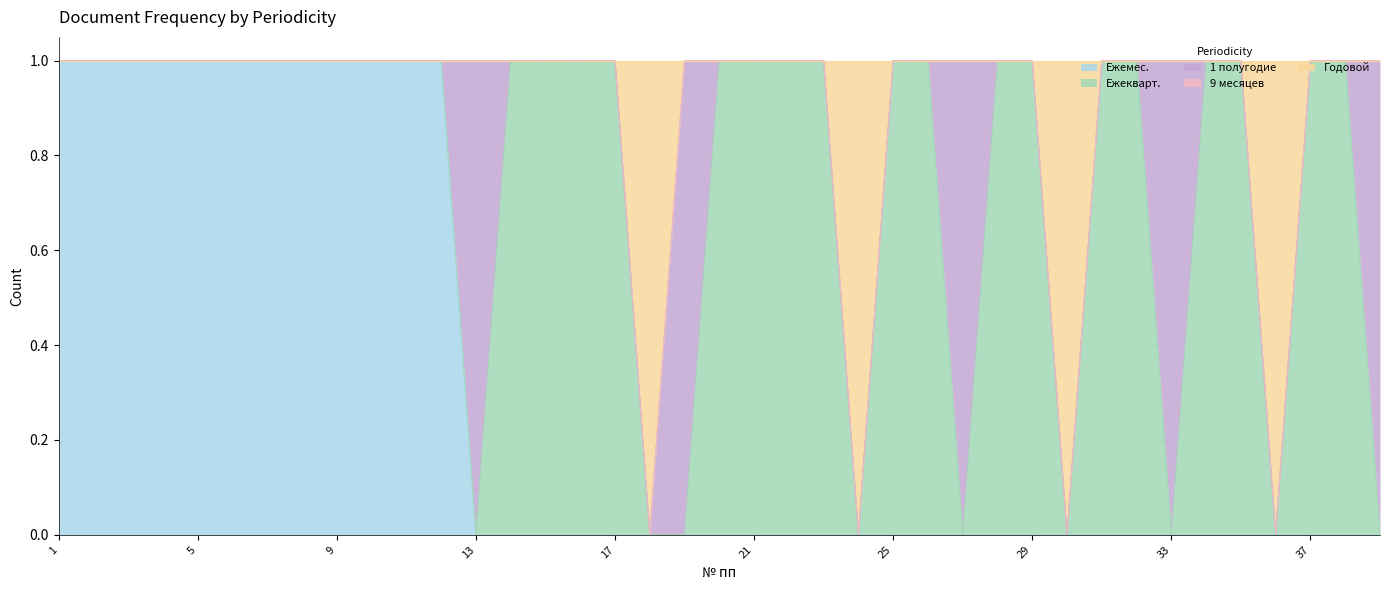

Between 2 and 11, which series saw the biggest shift?

Ежемес.